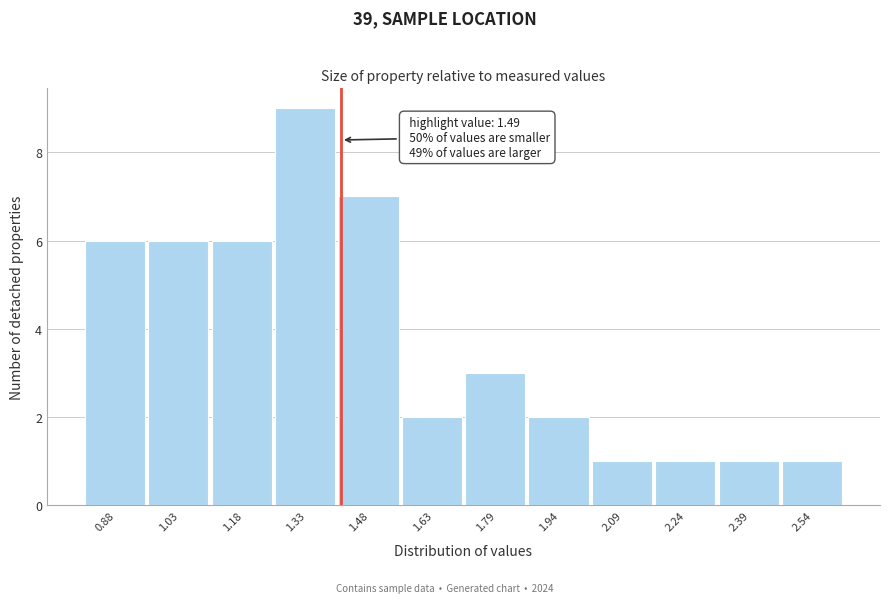

Reading left to right, what are all the values shown in this chart?

0.88=6	1.03=6	1.18=6	1.33=9	1.48=7	1.63=2	1.79=3	1.94=2	2.09=1	2.24=1	2.39=1	2.54=1